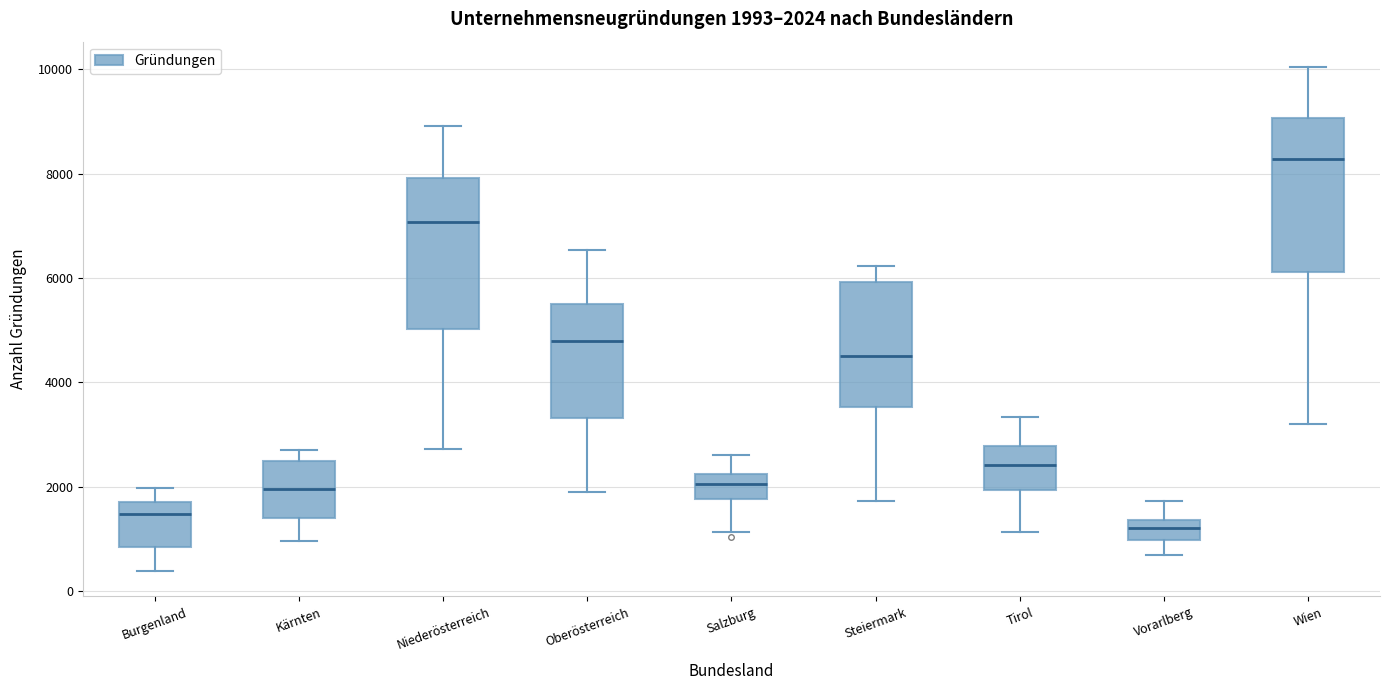

Which box's median line is the highest?

Wien